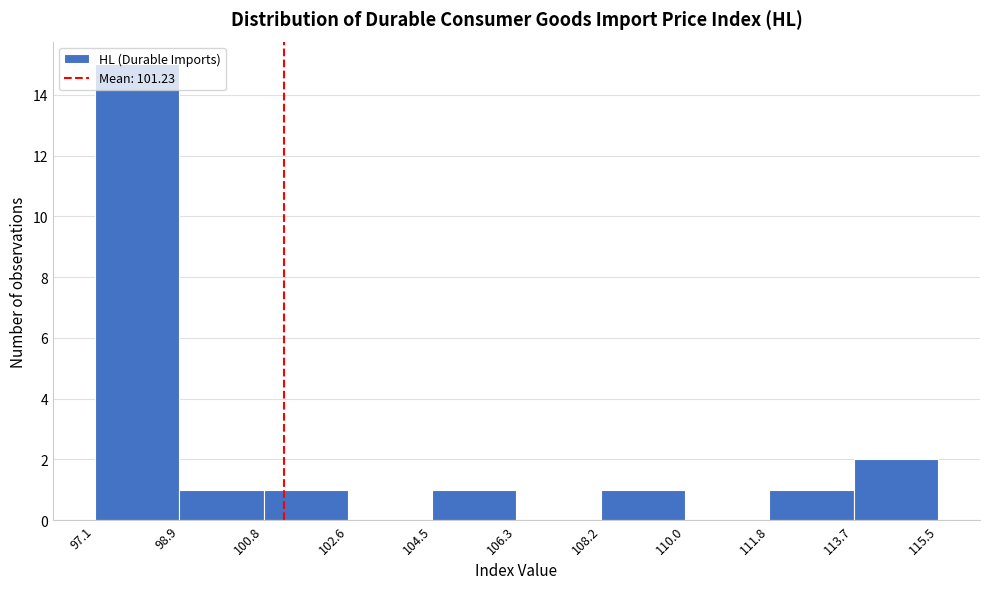

Reading left to right, transcribe this chart: for each bar, give the range it covers on the x-axis and its height. The values are not printed on the chart, so give them approximately, as read against the axis.

97.1 to 98.9: 15
98.9 to 100.8: 1
100.8 to 102.6: 1
102.6 to 104.5: 0
104.5 to 106.3: 1
106.3 to 108.2: 0
108.2 to 110.0: 1
110.0 to 111.8: 0
111.8 to 113.7: 1
113.7 to 115.5: 2